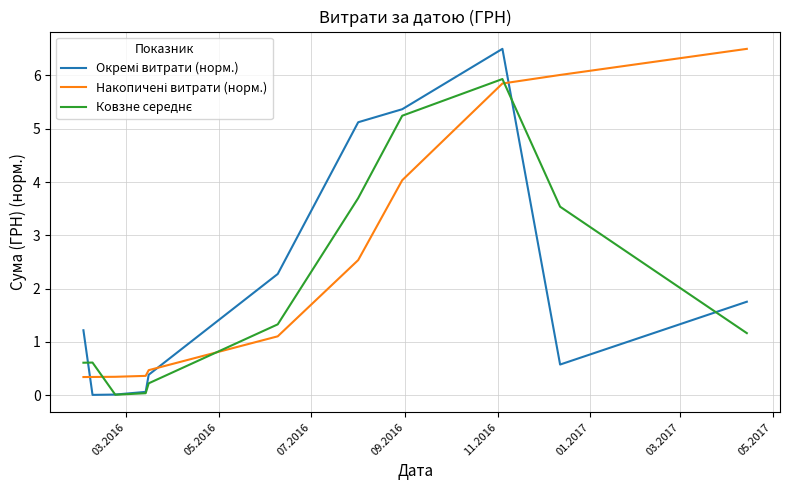

Does the chart have visible grid lines?

Yes